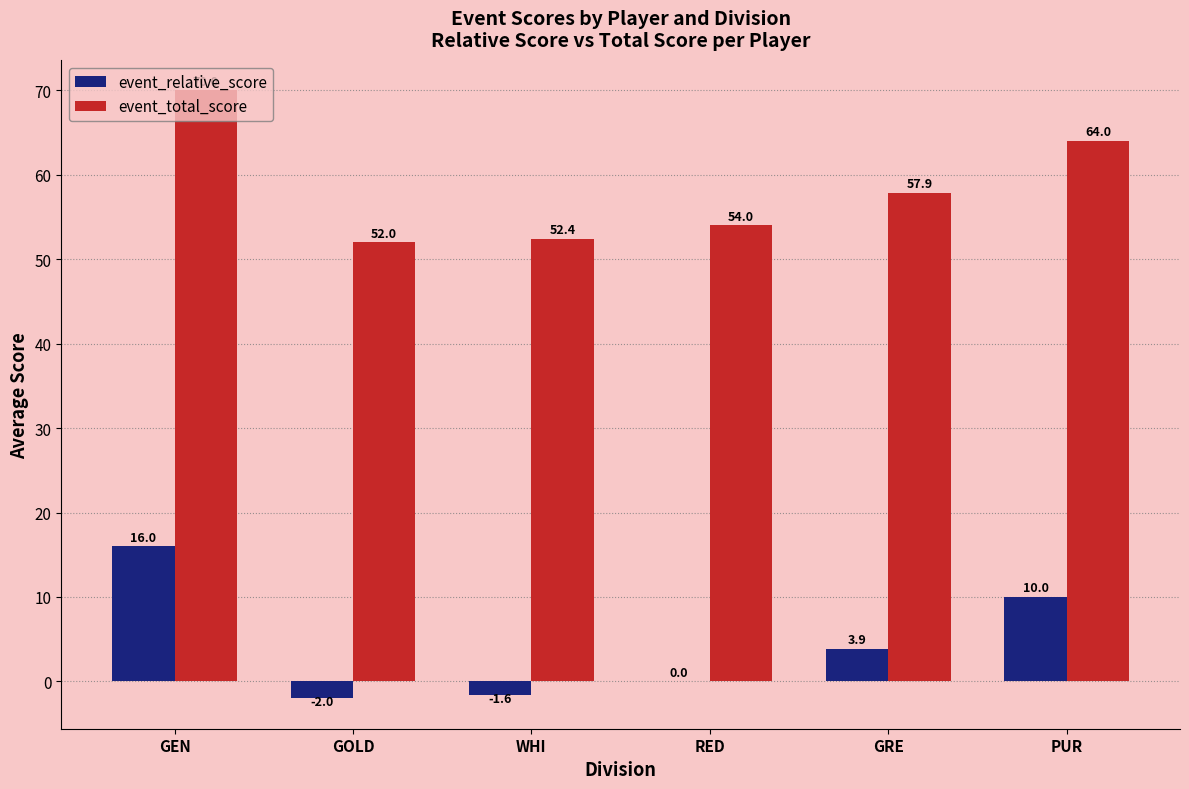

The value of event_total_score at PUR is 29.6. True or false?

False